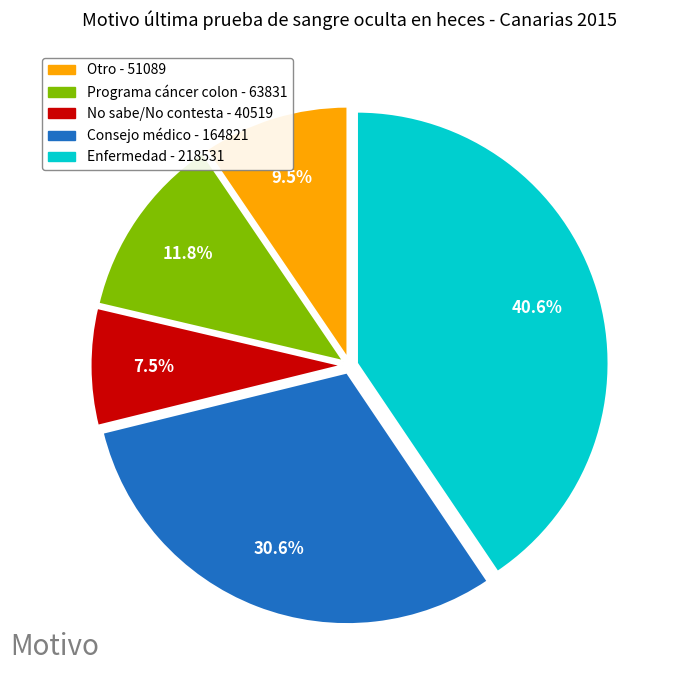

Is there any slice that represents more than half of the pie?

No